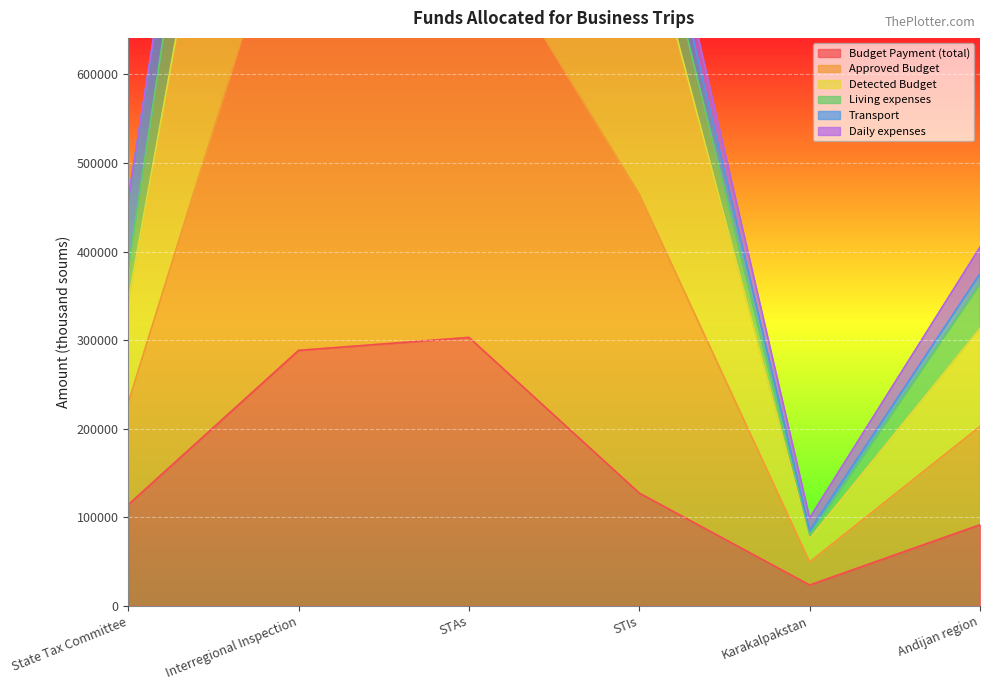

Which label corresponds to the largest value in the chart?

Interregional Inspection